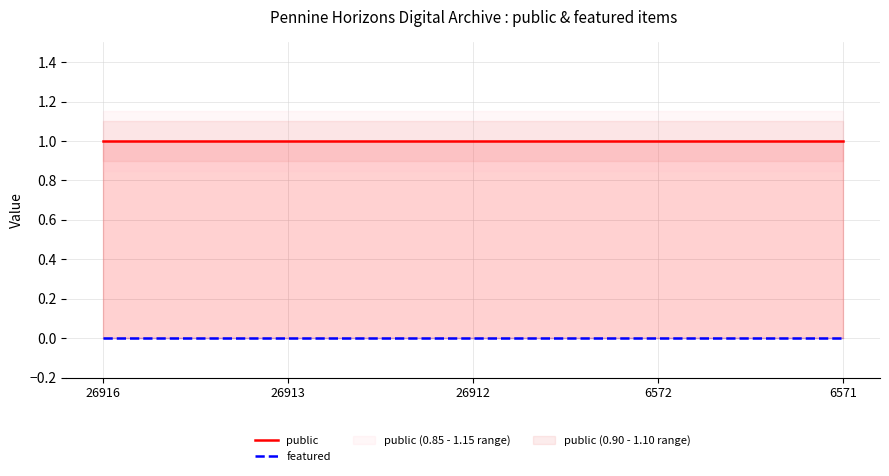

What are all the series names shown in the legend?

public, featured